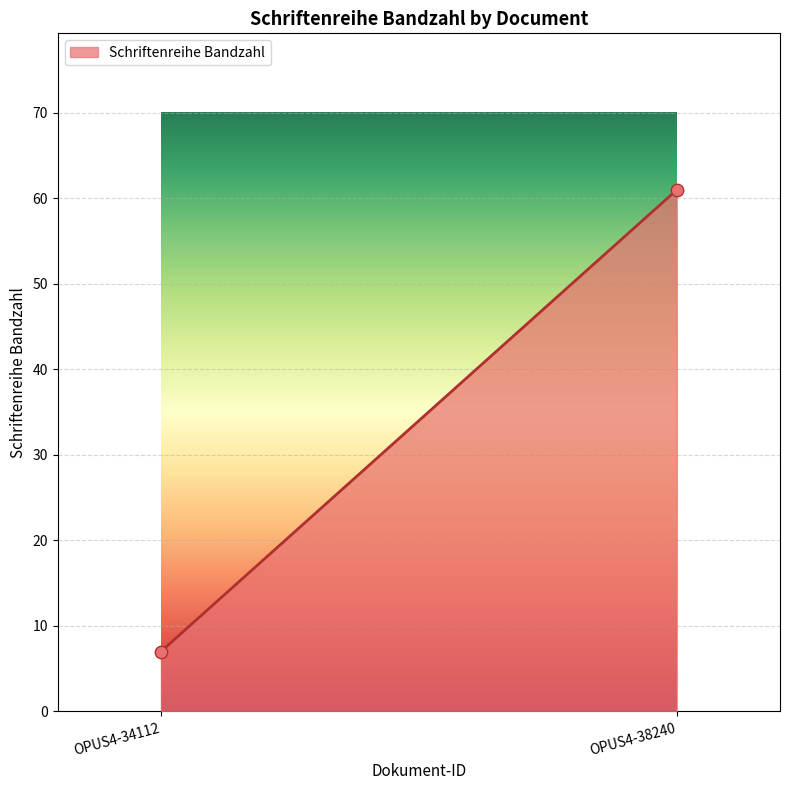

What is the average Y value?

34